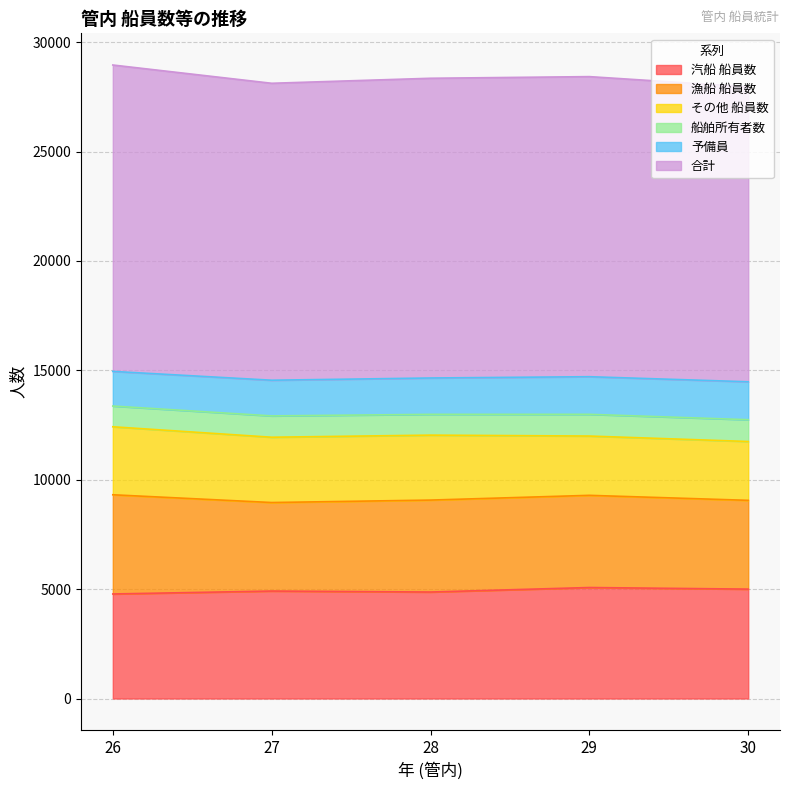

True or false: 合計 and 漁船 船員数 intersect in this chart.

False